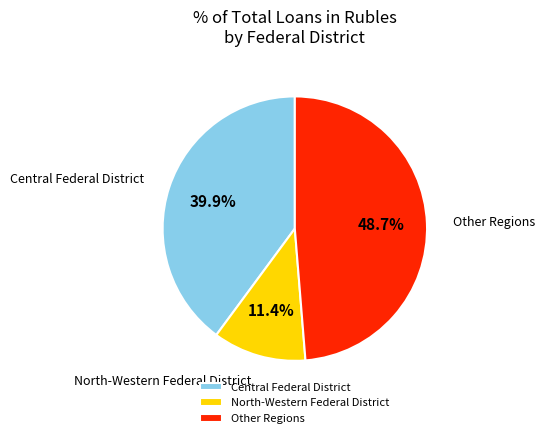

Approximately how many times larger is the value at Central Federal District compared to Other Regions?

0.8